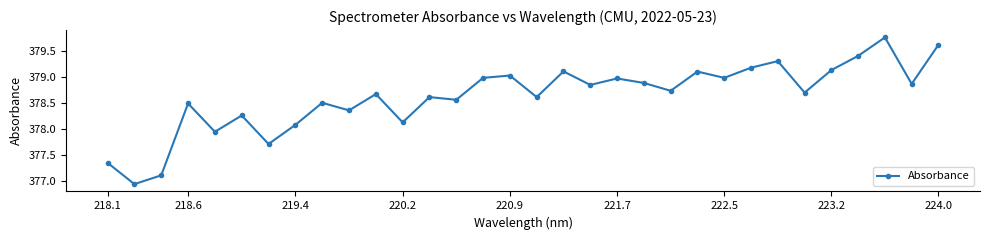

What is the value of the 4th point from the left?

378.5